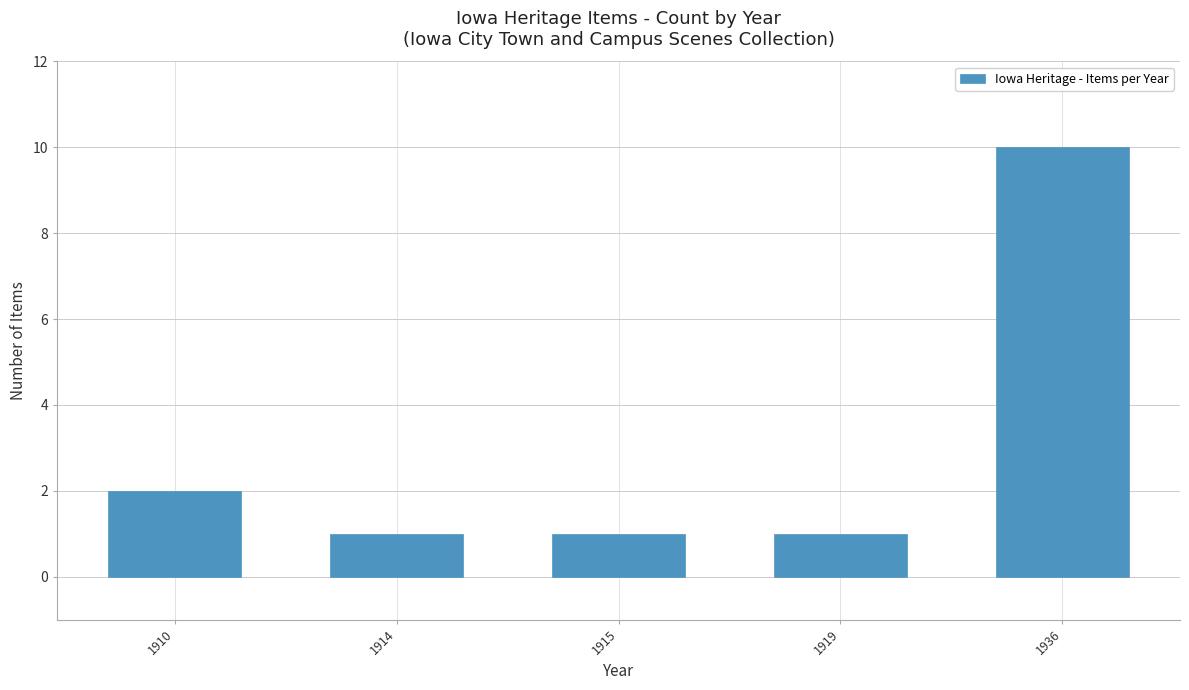

At which label is the value closest to 5?

1910